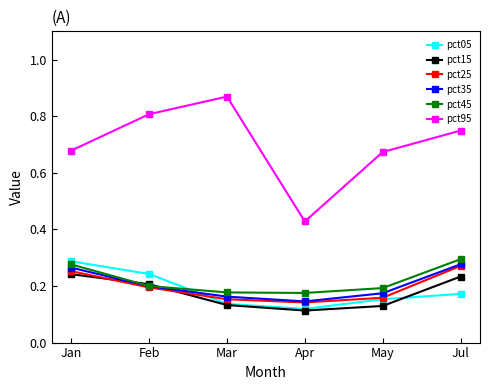

How many interior local valleys does the pct35 series have?

1